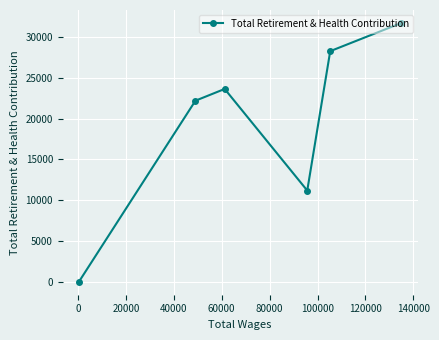

What is the value of the 6th point from the left?

31734